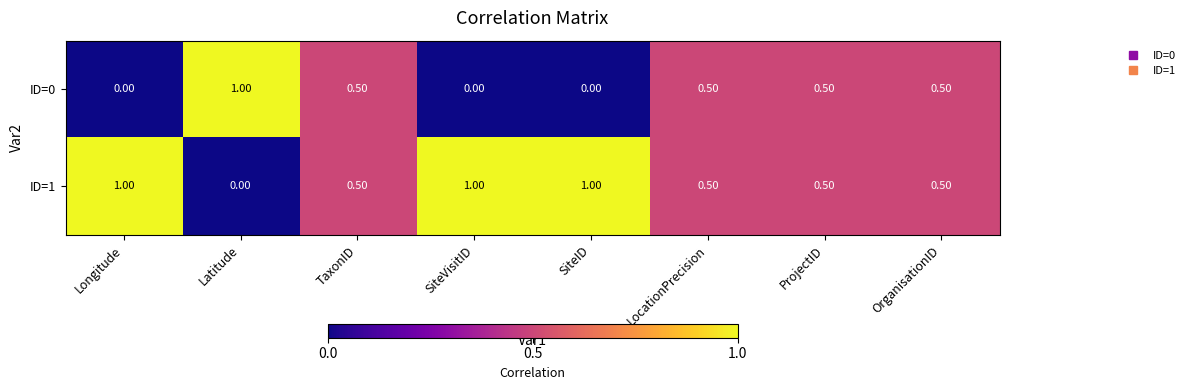

What is the maximum value shown in the chart?

1.0